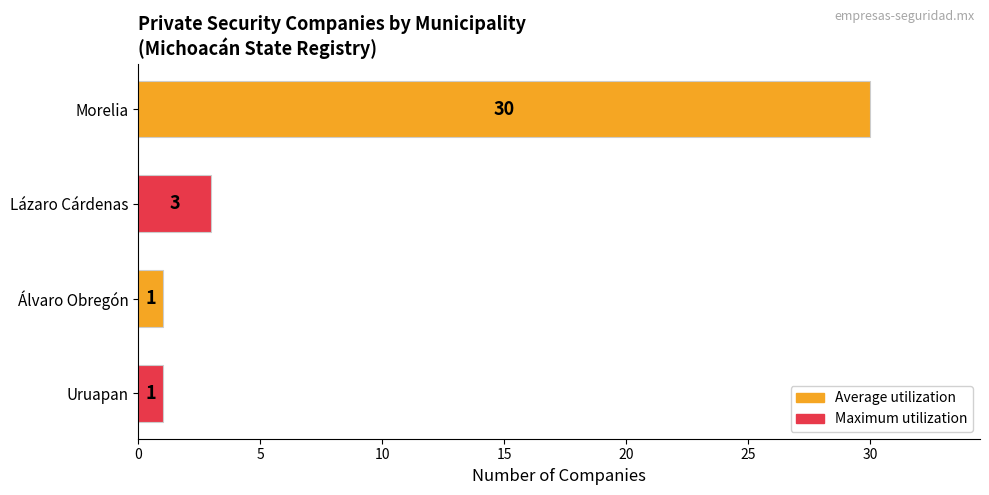

What position from the top is Morelia?

1